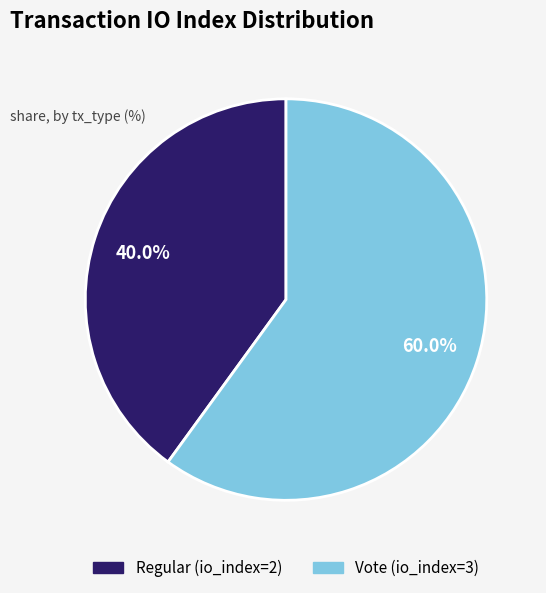

Rank the categories by value from highest to lowest.

Vote (io_index=3), Regular (io_index=2)